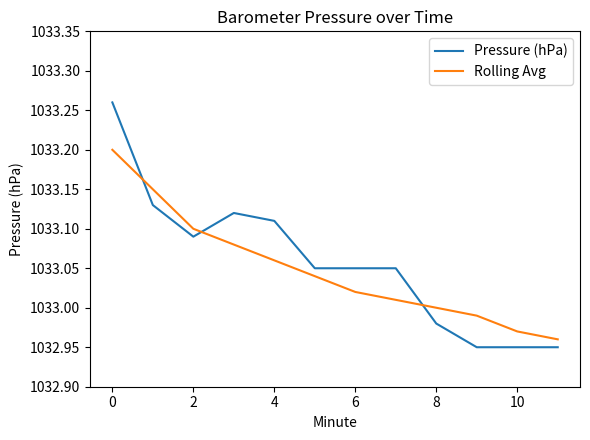

How many intersections are there between Pressure (hPa) and Rolling Avg?

3